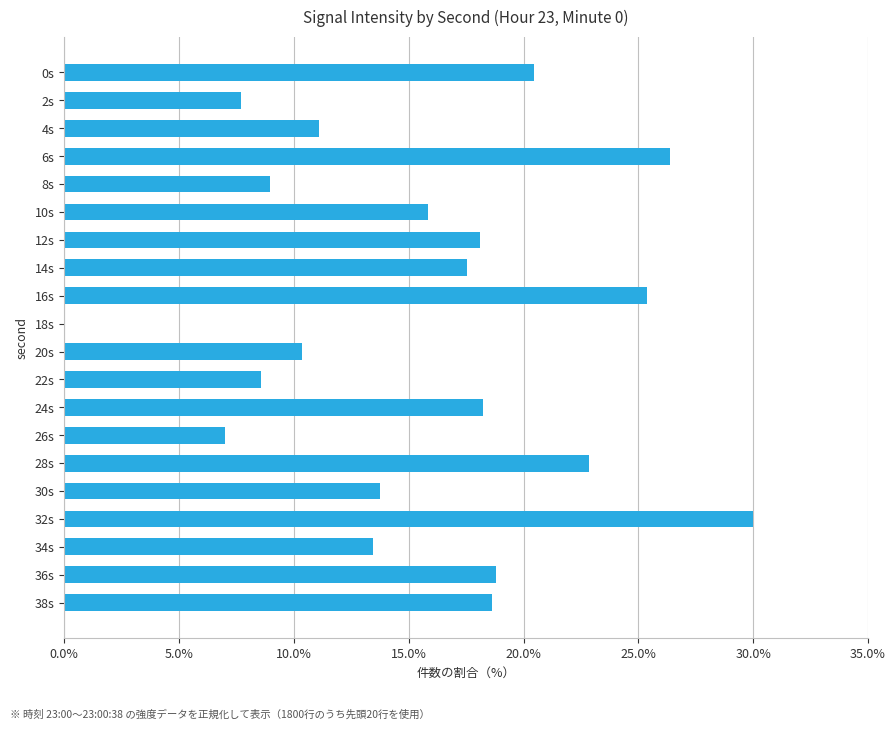

What is the change in value from 2s to 18s?

-7.7